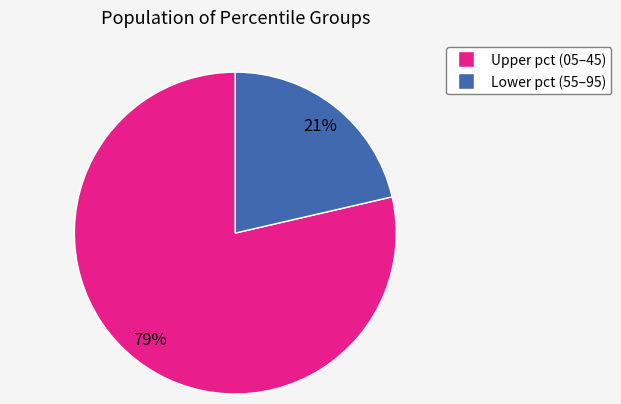

Is there any slice that represents more than half of the pie?

Yes